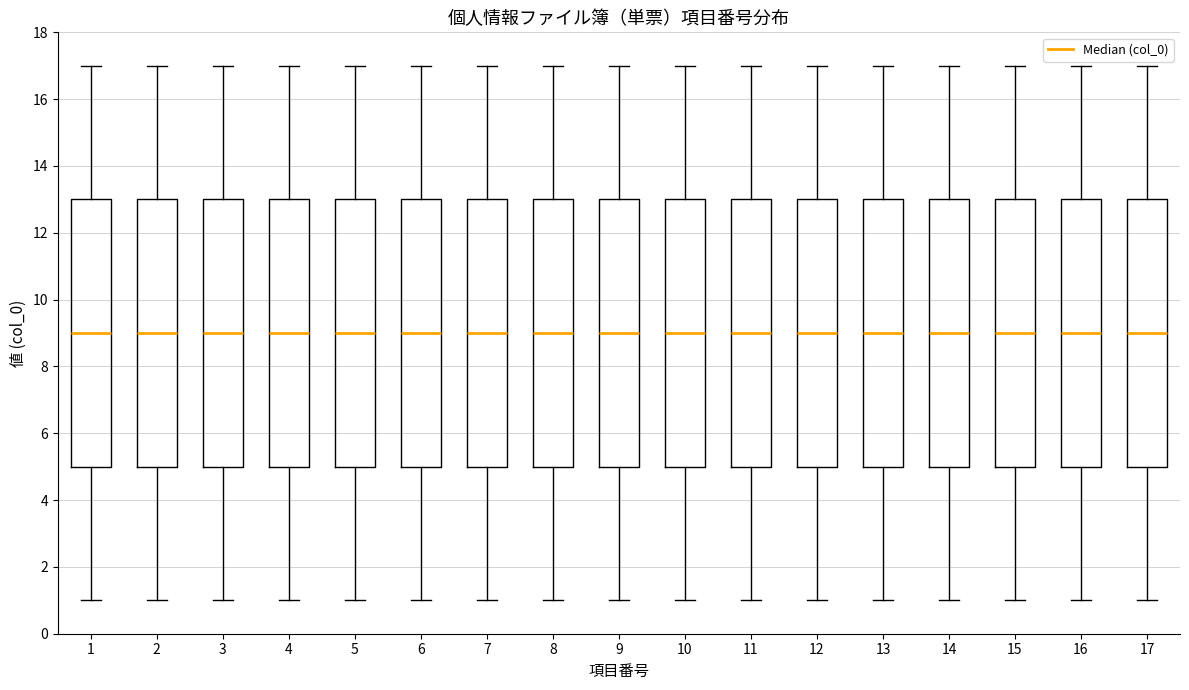

Reading left to right, transcribe this box plot: for each box, give where its median line is, the range the box spans, and where its two whiskers end, as read against the y-axis. The values are not printed on the chart, so give them approximately, as read against the axis.

1: median 9, box 5 to 13, whiskers 1 to 17
2: median 9, box 5 to 13, whiskers 1 to 17
3: median 9, box 5 to 13, whiskers 1 to 17
4: median 9, box 5 to 13, whiskers 1 to 17
5: median 9, box 5 to 13, whiskers 1 to 17
6: median 9, box 5 to 13, whiskers 1 to 17
7: median 9, box 5 to 13, whiskers 1 to 17
8: median 9, box 5 to 13, whiskers 1 to 17
9: median 9, box 5 to 13, whiskers 1 to 17
10: median 9, box 5 to 13, whiskers 1 to 17
11: median 9, box 5 to 13, whiskers 1 to 17
12: median 9, box 5 to 13, whiskers 1 to 17
13: median 9, box 5 to 13, whiskers 1 to 17
14: median 9, box 5 to 13, whiskers 1 to 17
15: median 9, box 5 to 13, whiskers 1 to 17
16: median 9, box 5 to 13, whiskers 1 to 17
17: median 9, box 5 to 13, whiskers 1 to 17